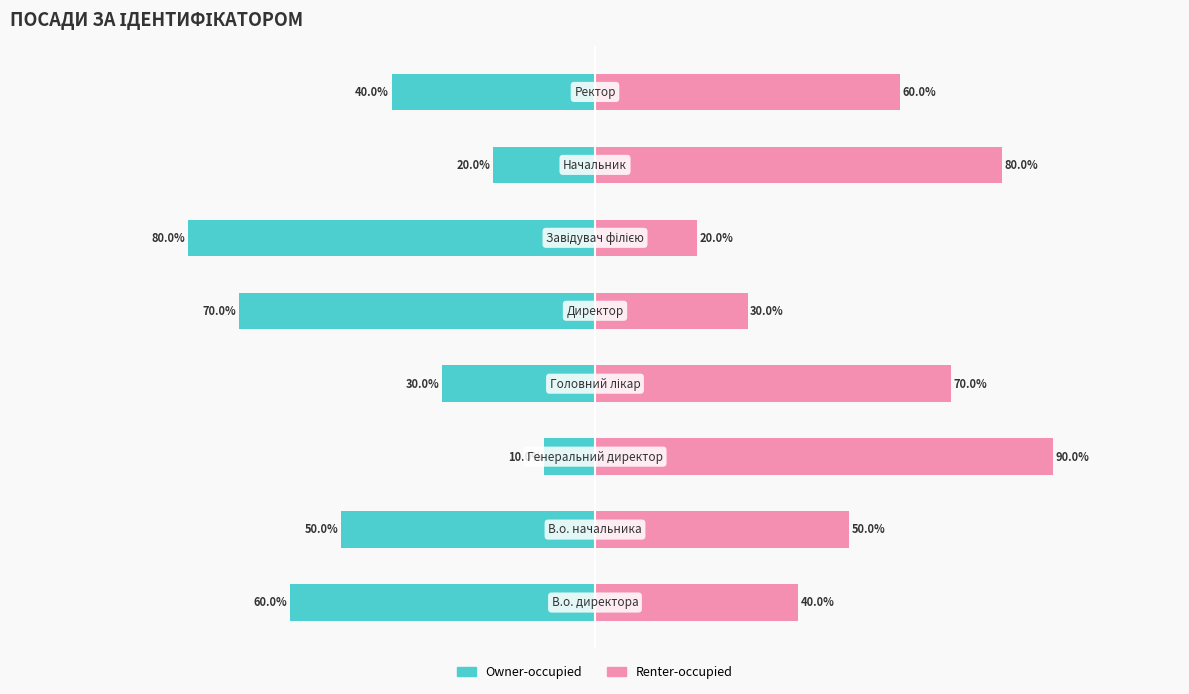

How many Renter-occupied values are between 40 and 80?

5